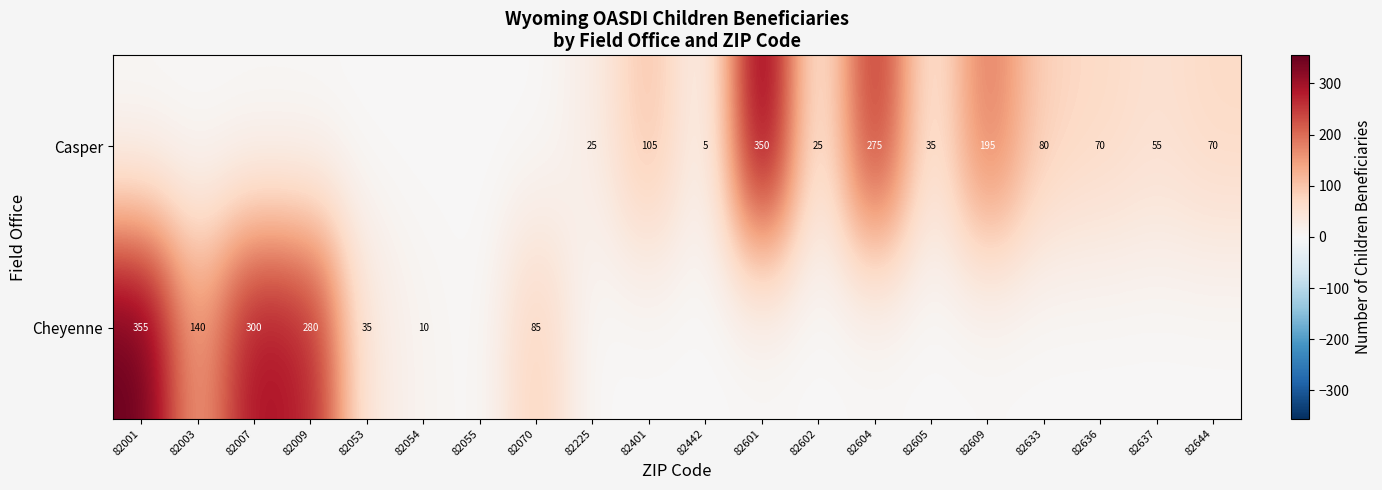

Is it true that Casper equals 51 at 82401?

False